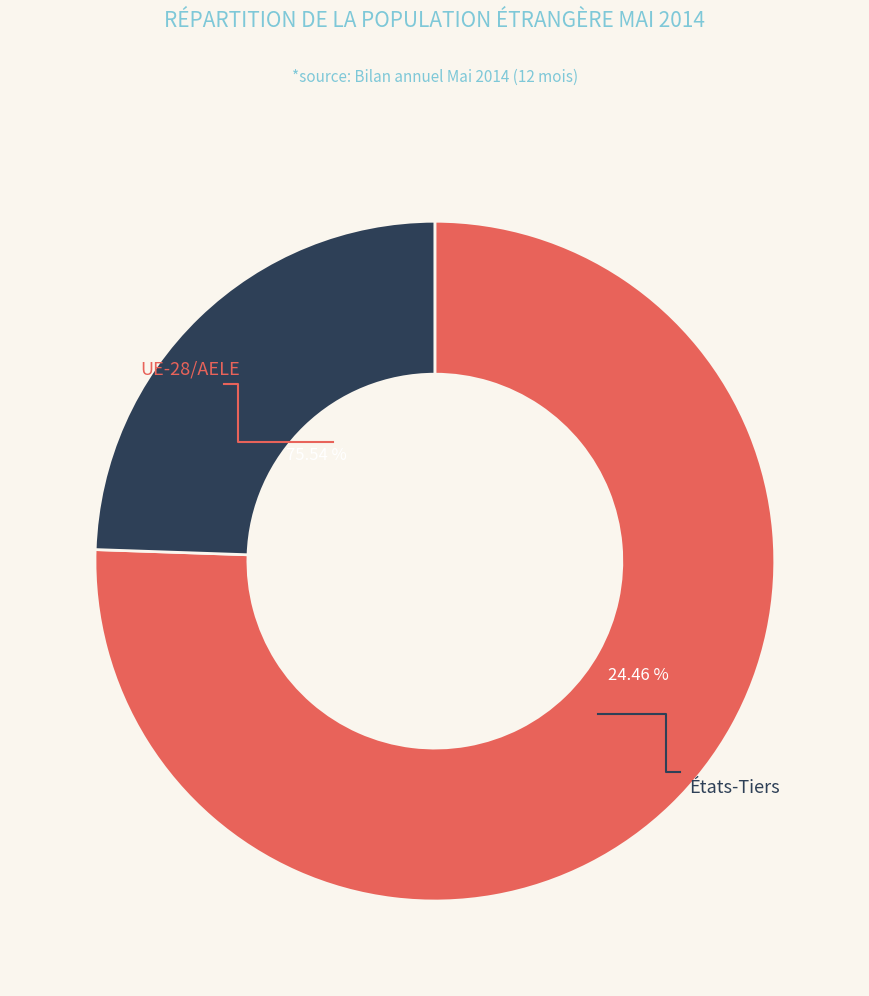

Count the number of slices in the pie.

2